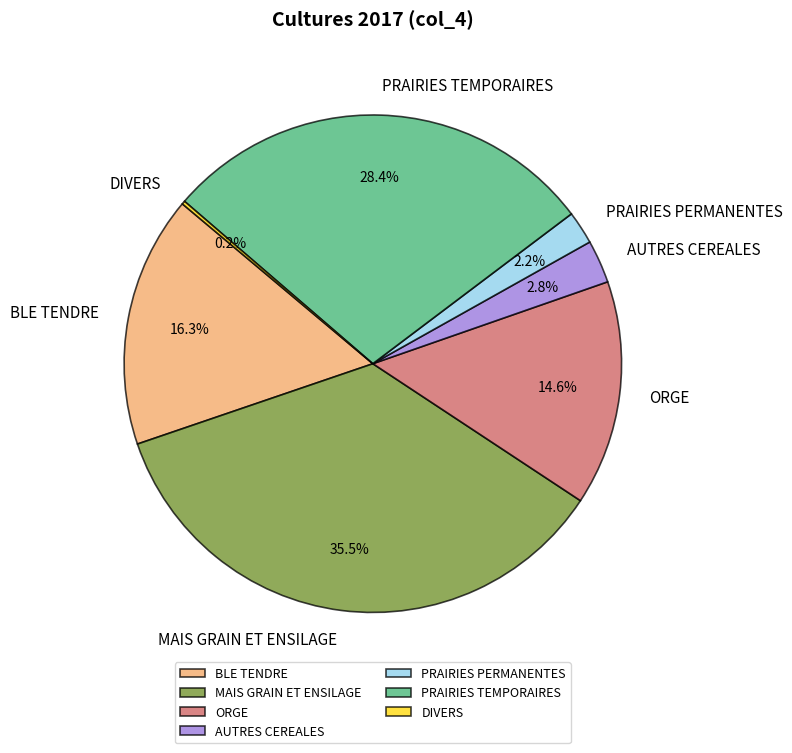

Do BLE TENDRE and ORGE together represent more than half of the pie?

No